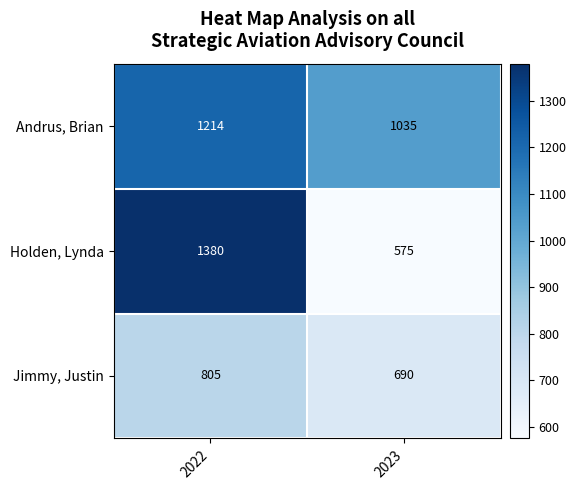

What is the sum of all Jimmy, Justin values?

1495